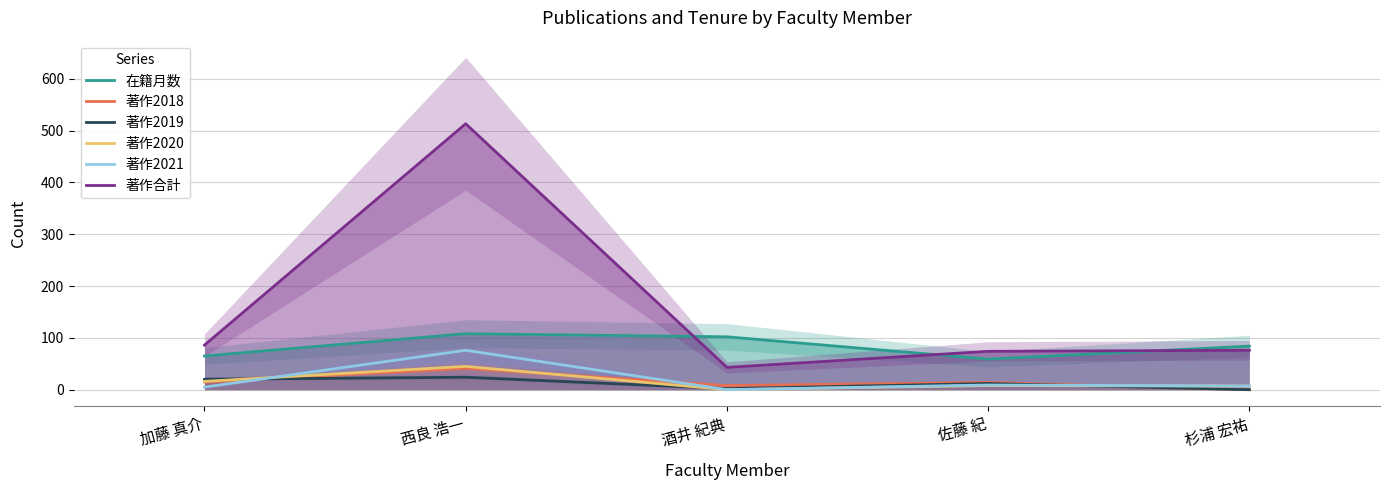

What is the total value across all series at 佐藤 紀?

176